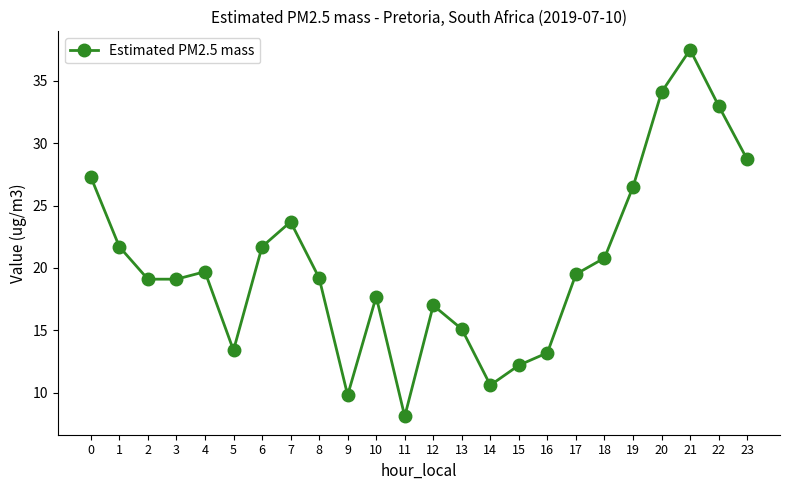

True or false: there are more than 1 points higher than both neighbors.

True